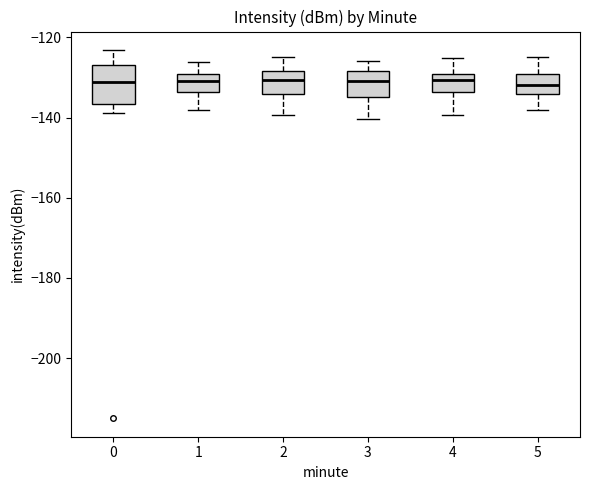

Where does the lower whisker of the box at x = 0 end on the y-axis? The values are not printed on the chart, so give them approximately, as read against the axis.

-138